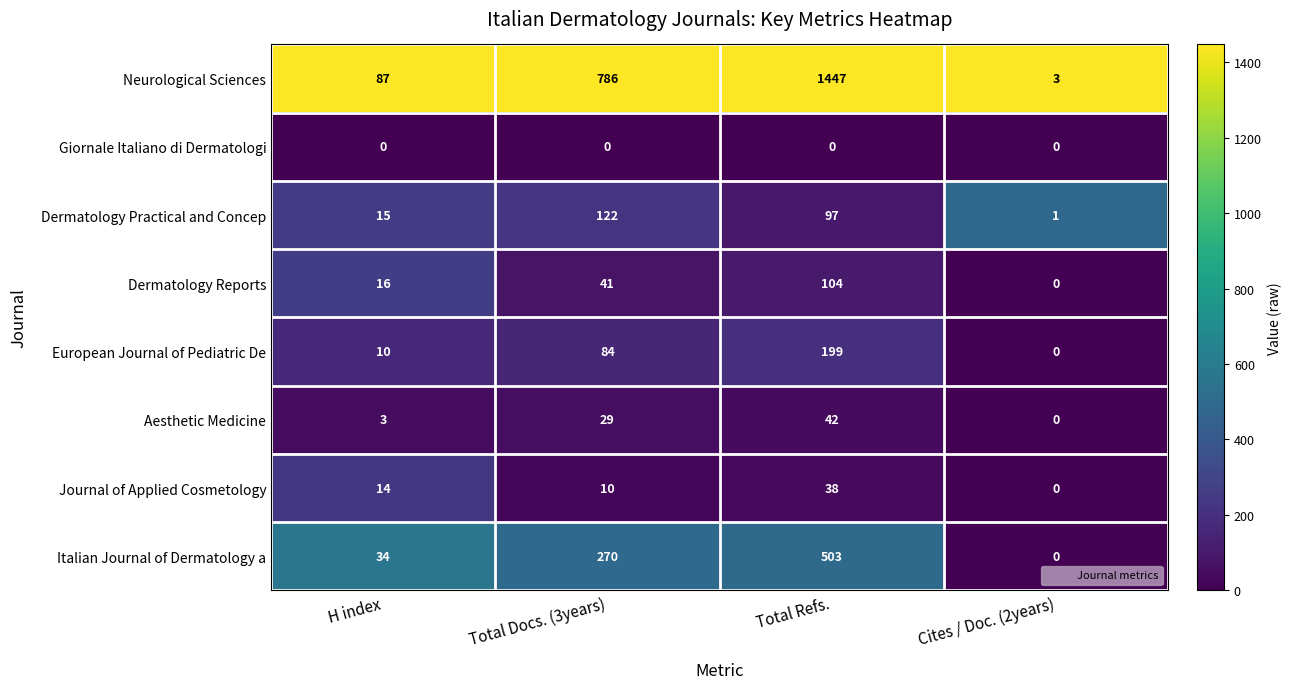

What value does the Aesthetic Medicine series have at Total Refs.?

42